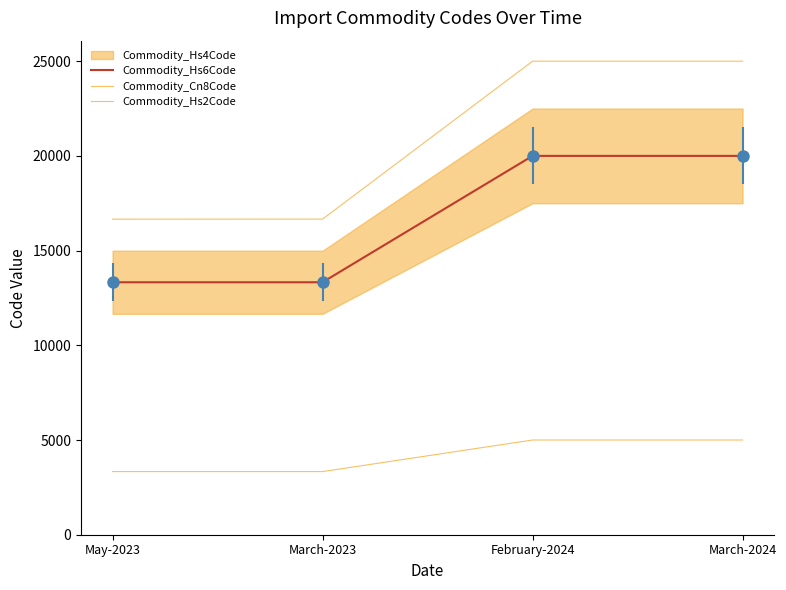

What is the greatest value displayed?

25000.0